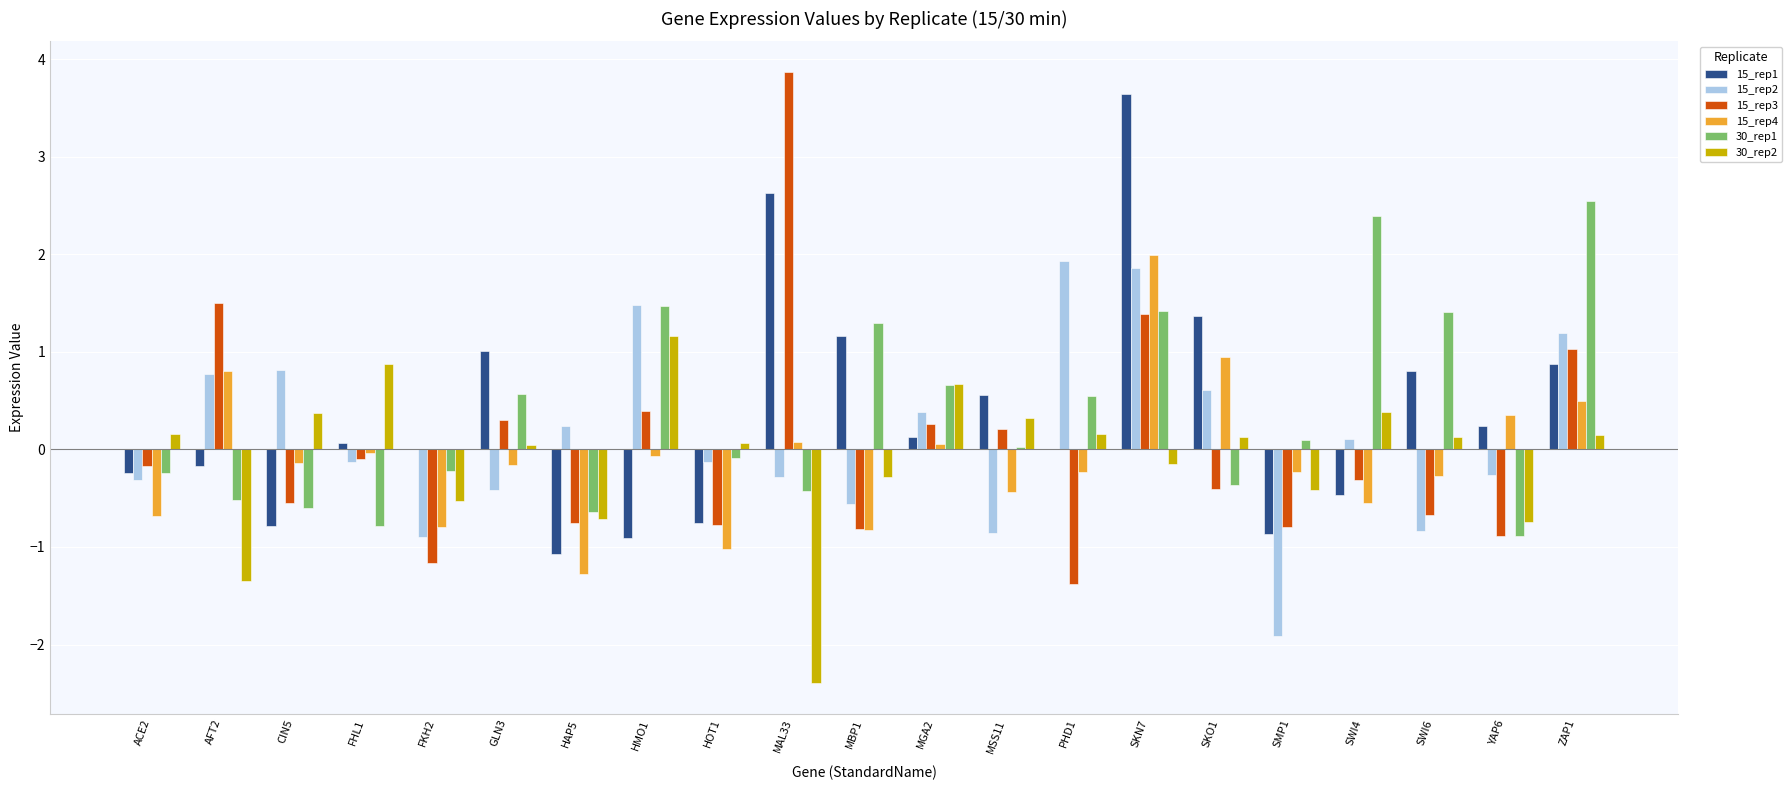

What is the greatest value displayed?

3.9